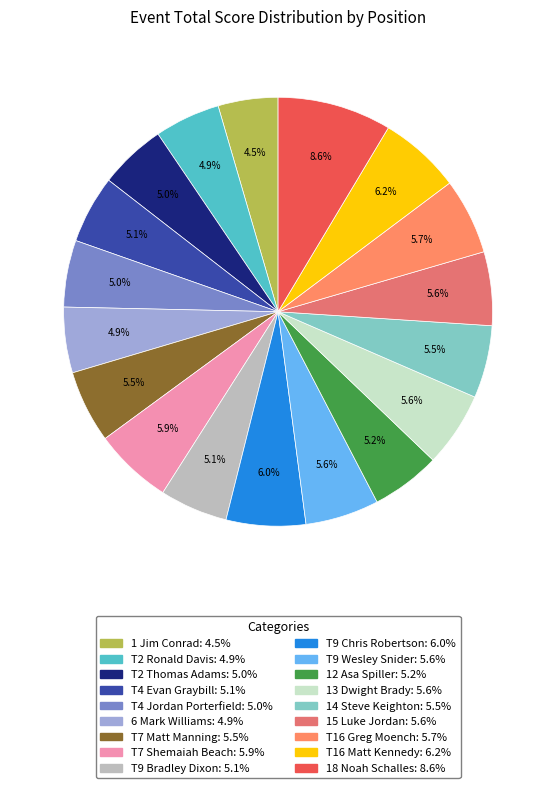

Count the number of slices in the pie.

18